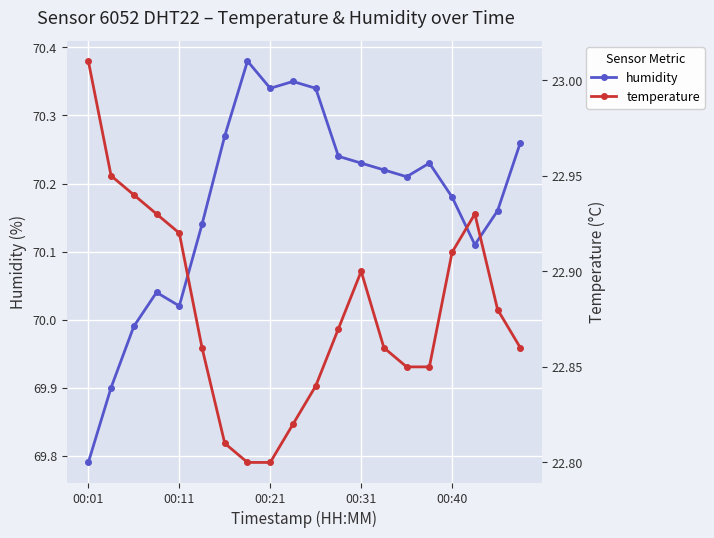

At which category is the sum across all series the highest?

10